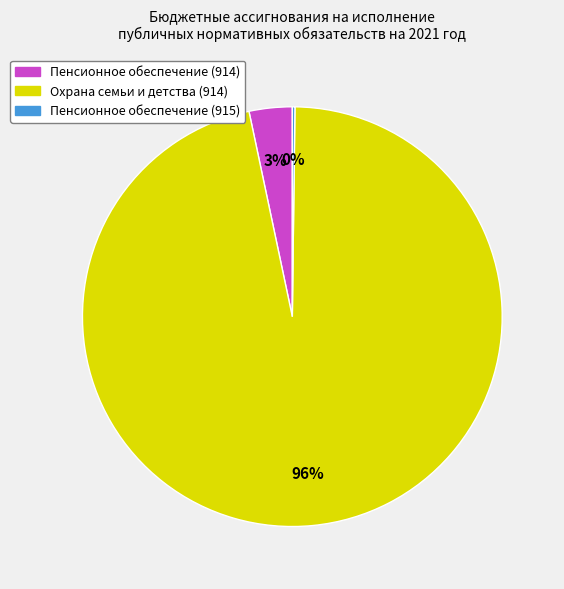

Is there any slice that represents more than half of the pie?

Yes